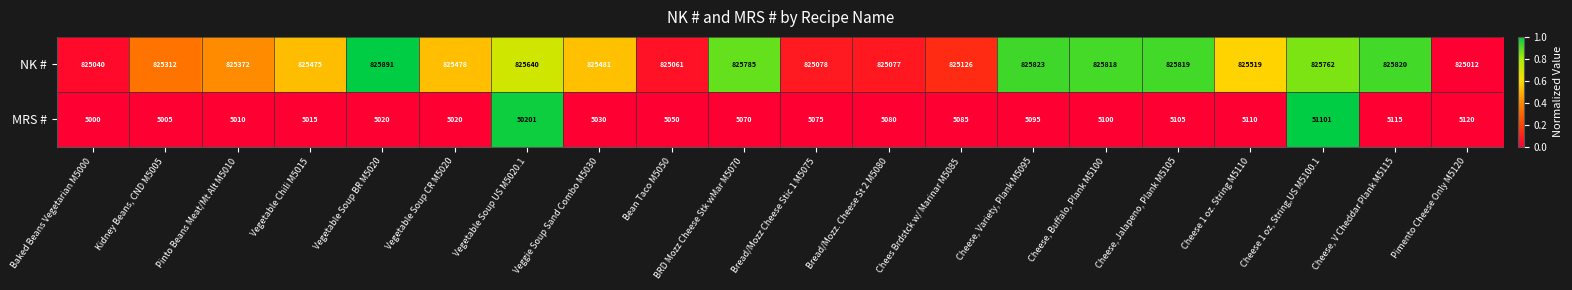

Is the value of MRS # at Cheese, Jalapeno, Plank M5105 greater than the value of NK # at Cheese 1 oz, String,US M5100.1?

No